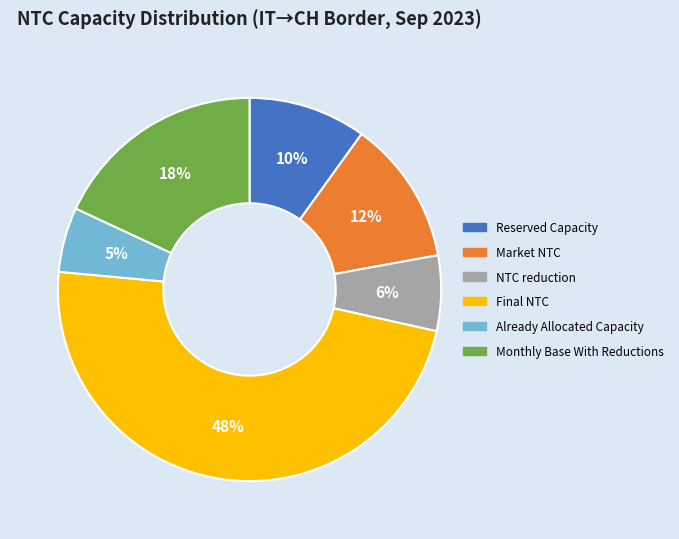

Is the sum of Final NTC and Reserved Capacity greater than half?

Yes